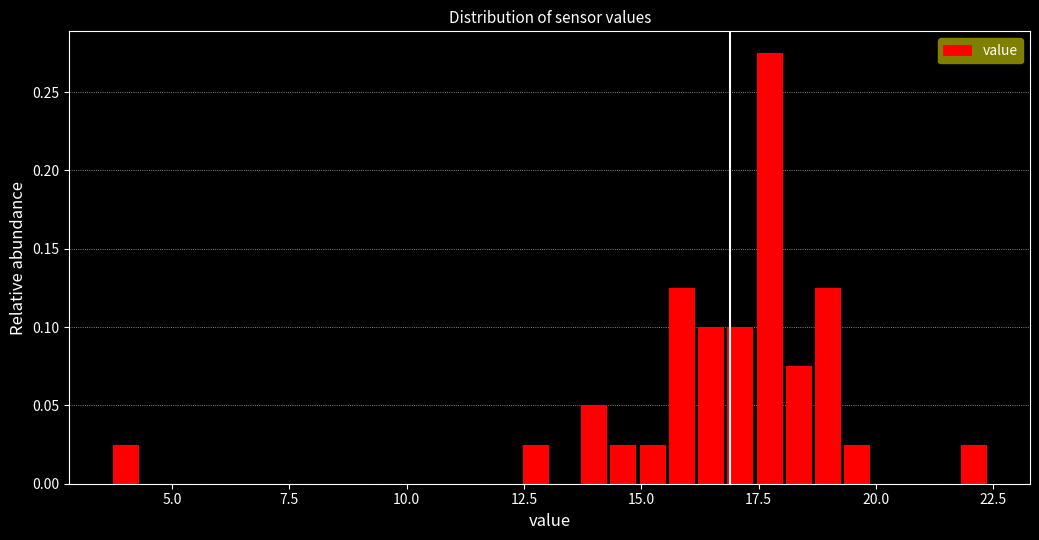

Read against the x-axis, roughly where is the centre of the tallest bar?

17.5